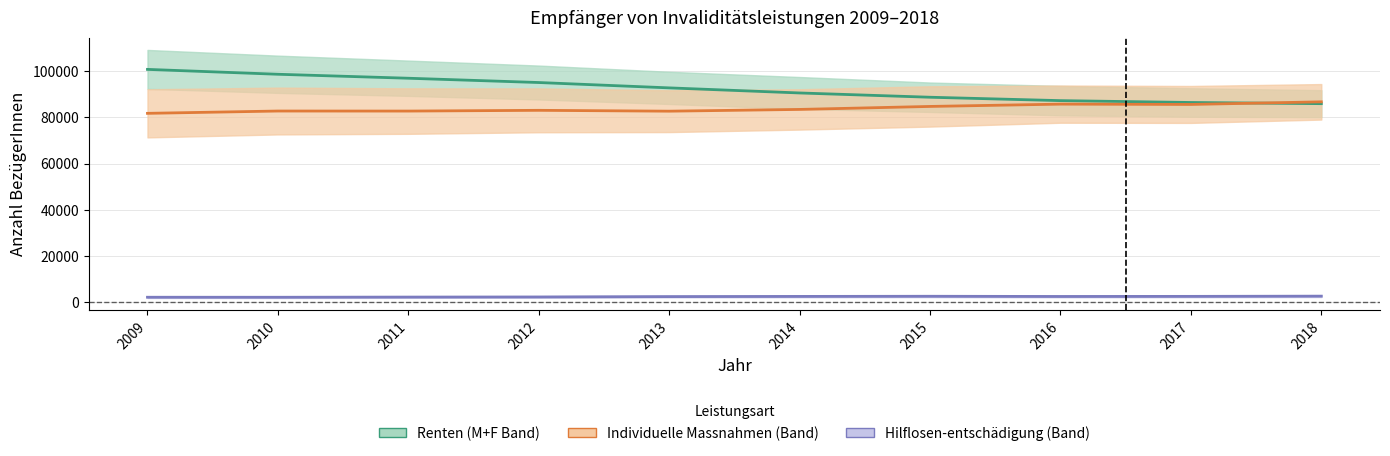

At which label is Individuelle Massnahmen (Mittel) closest to 84273?

2015